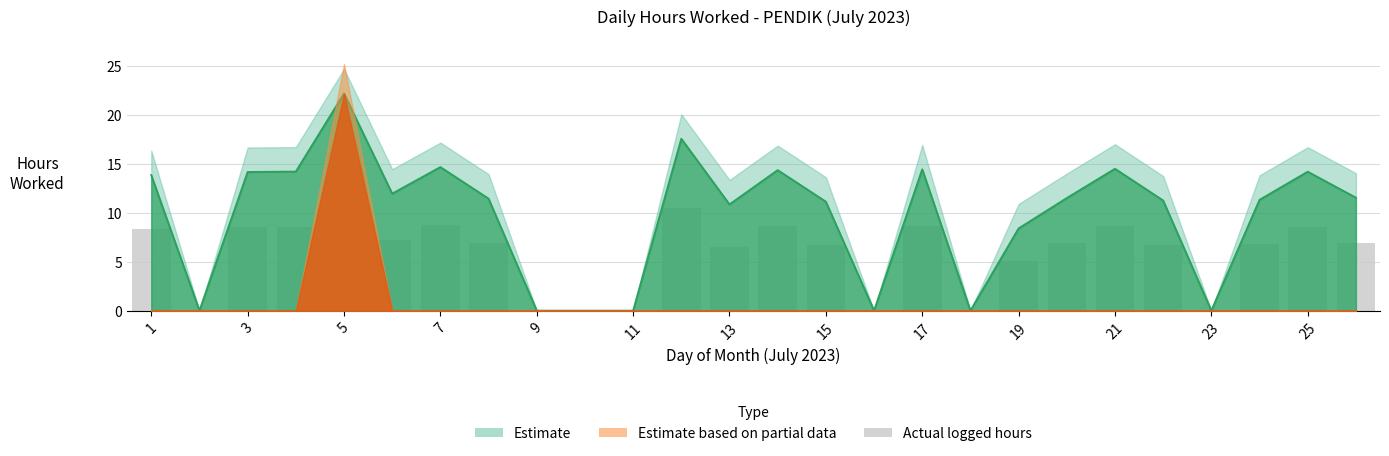

Which label corresponds to the largest value in the chart?

5